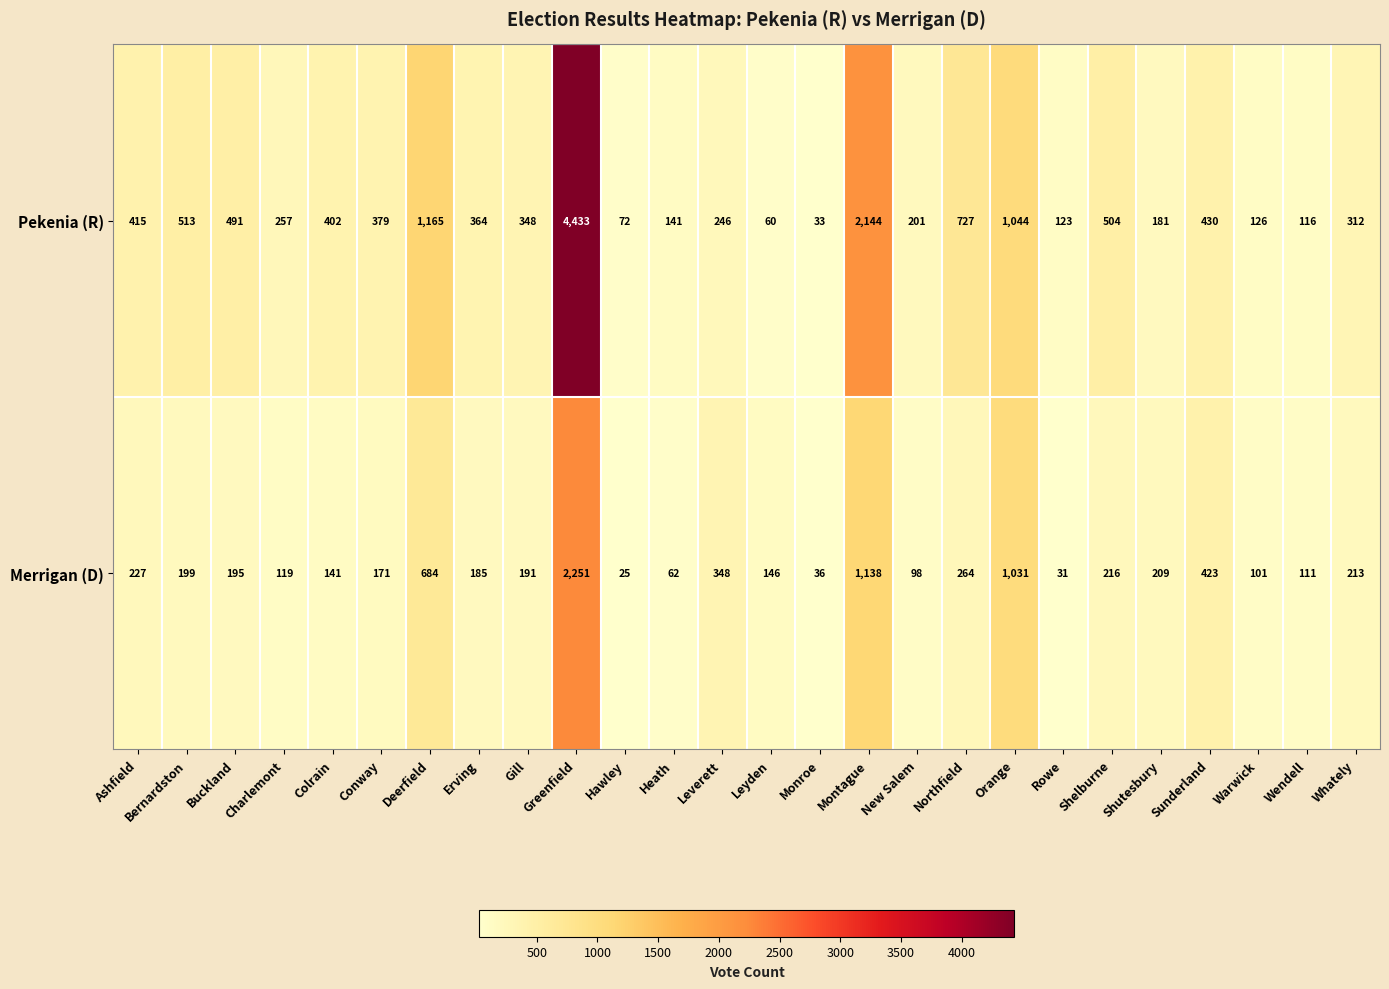

Rank the series by their average value, from lowest to highest.

Merrigan (D), Pekenia (R)